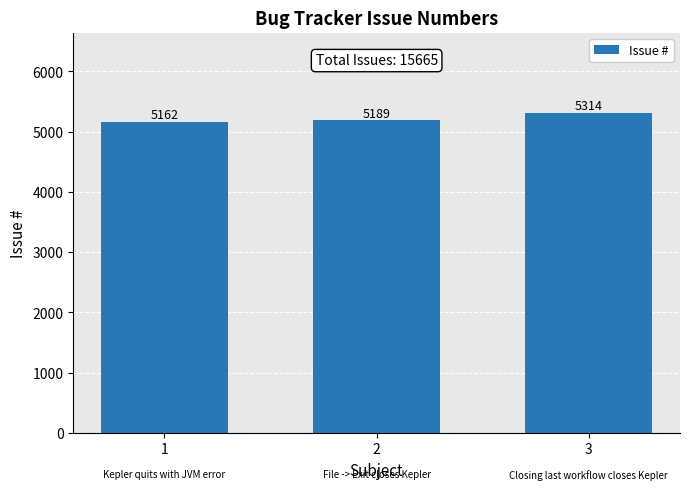

Approximately how many times larger is the value at 1 compared to 3?

1.0